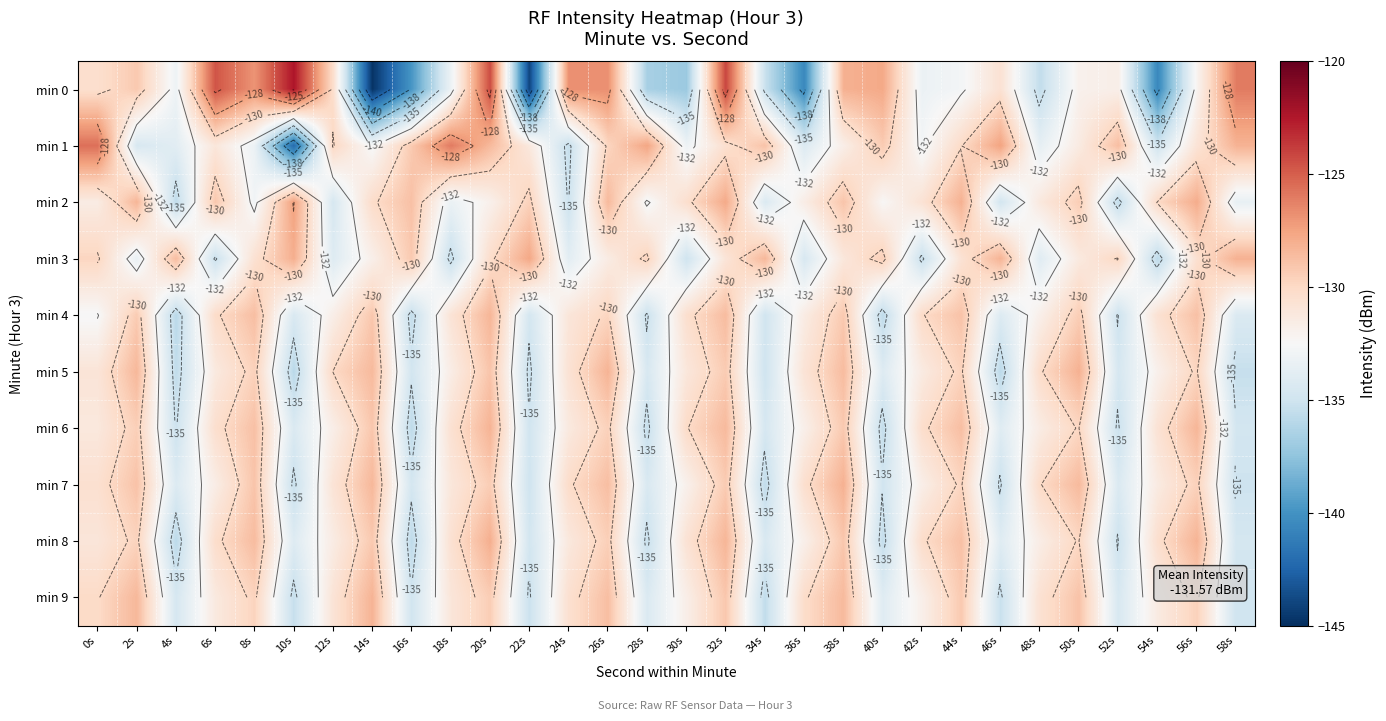

Which category has the lowest value in the min 9 series?

34s